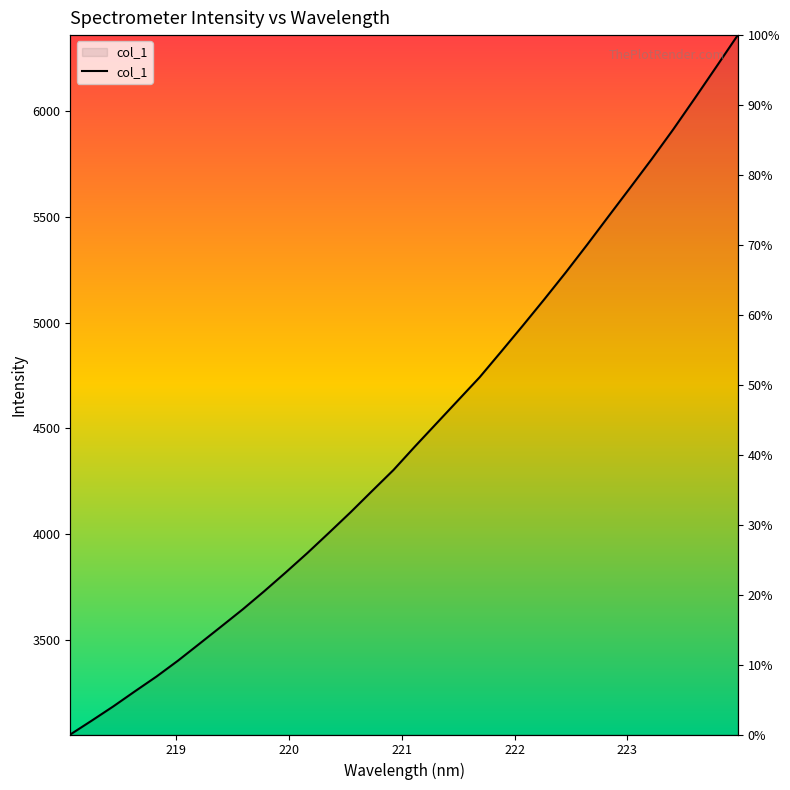

What is the minimum value shown in the chart?

3055.3